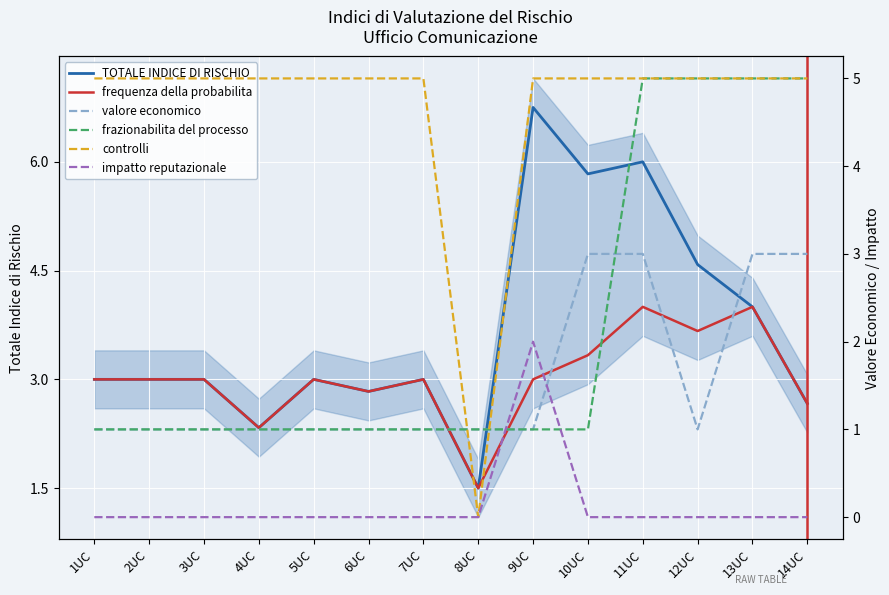

Is this an area chart (filled region under the line)?

No